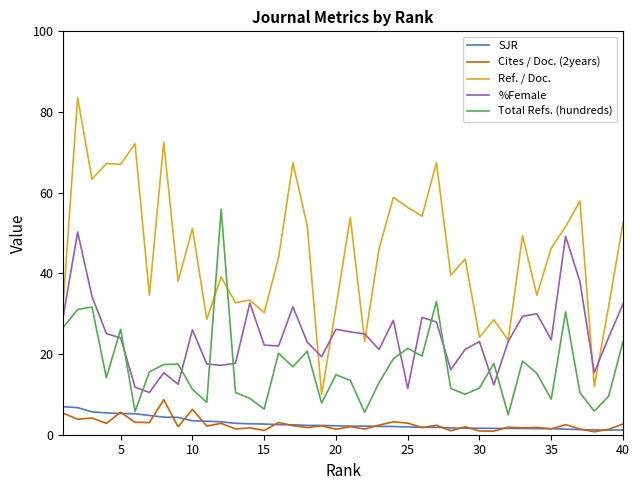

True or false: Cites / Doc. (2years) and Ref. / Doc. intersect in this chart.

False